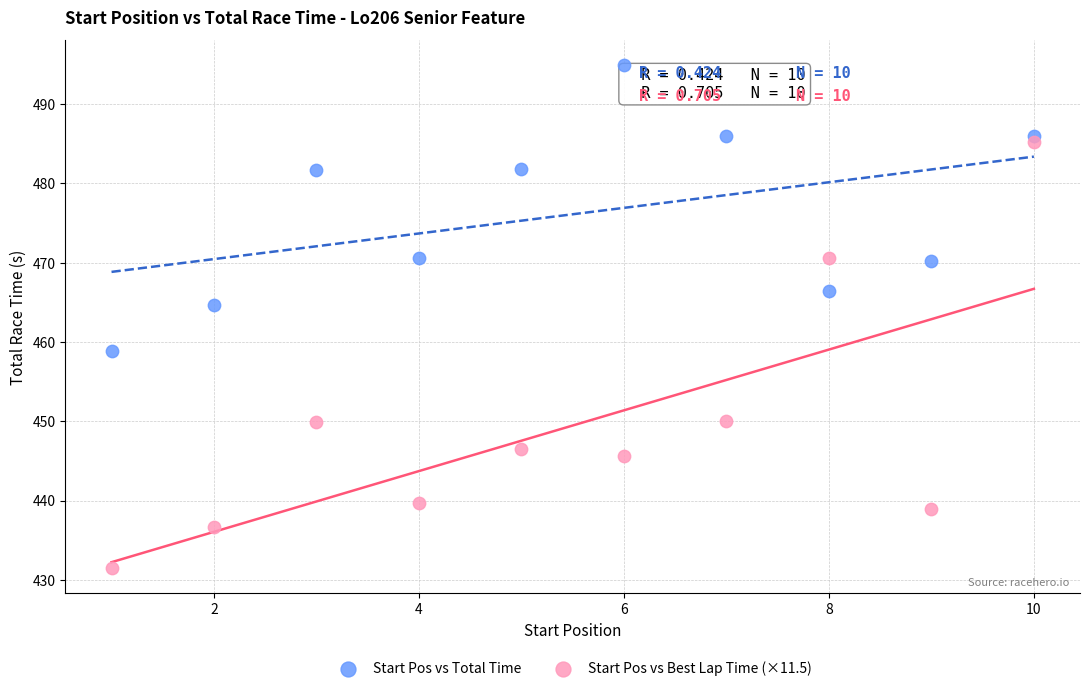

Which series reaches the maximum Y coordinate?

Start Pos vs Total Time